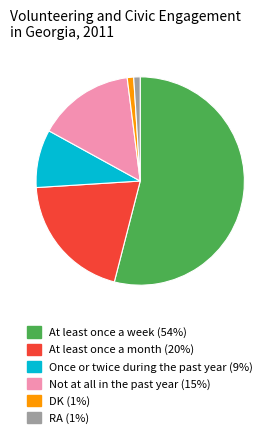

True or false: At least once a week accounts for 54% of the total.

True